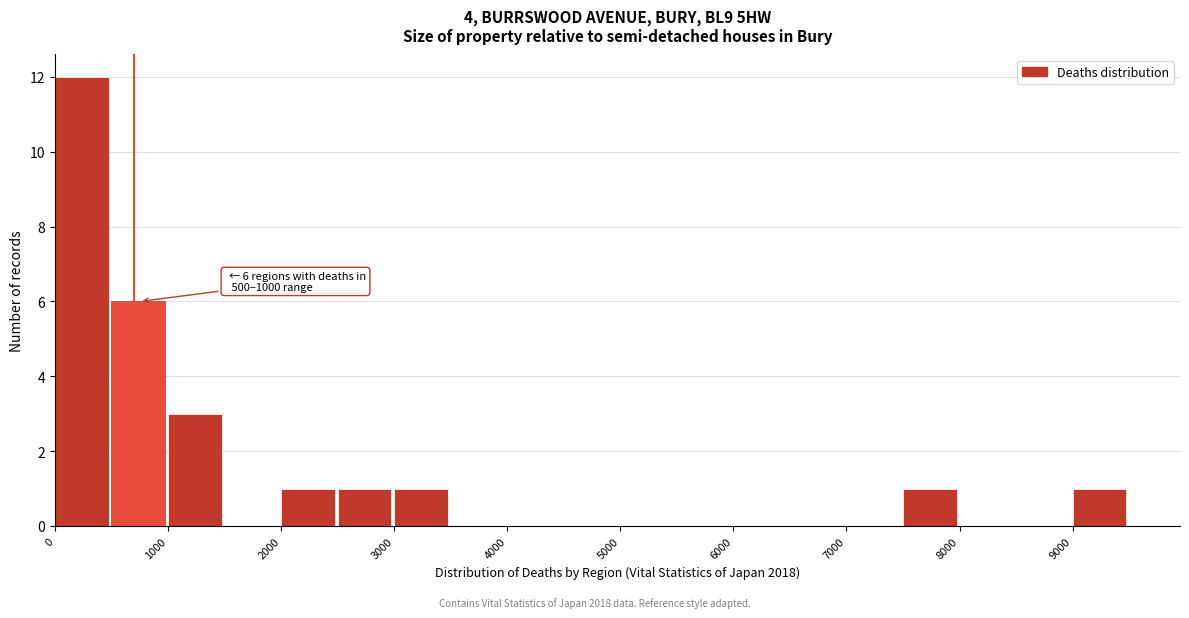

Which range on the x-axis has the tallest bar?

0 to 500